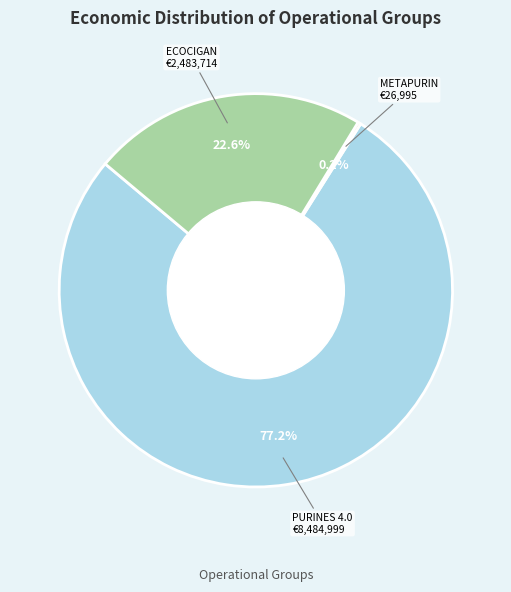

To the nearest percent, what is the difference between the largest and smallest slice percentages?

77%